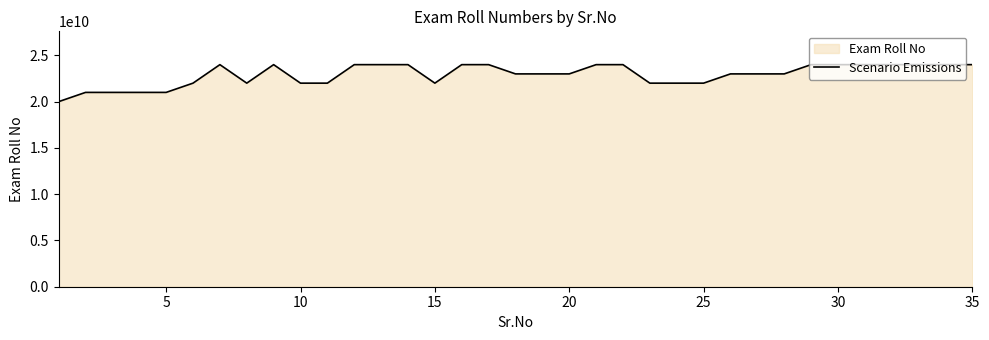

How many lines are shown in the chart?

1